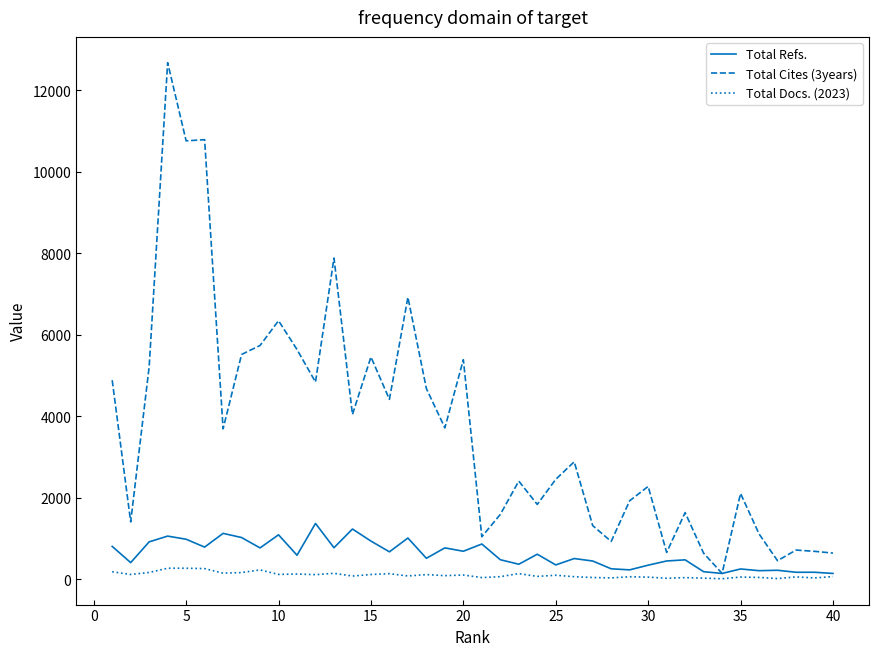

Which series has the largest total across all categories?

Total Cites (3years)